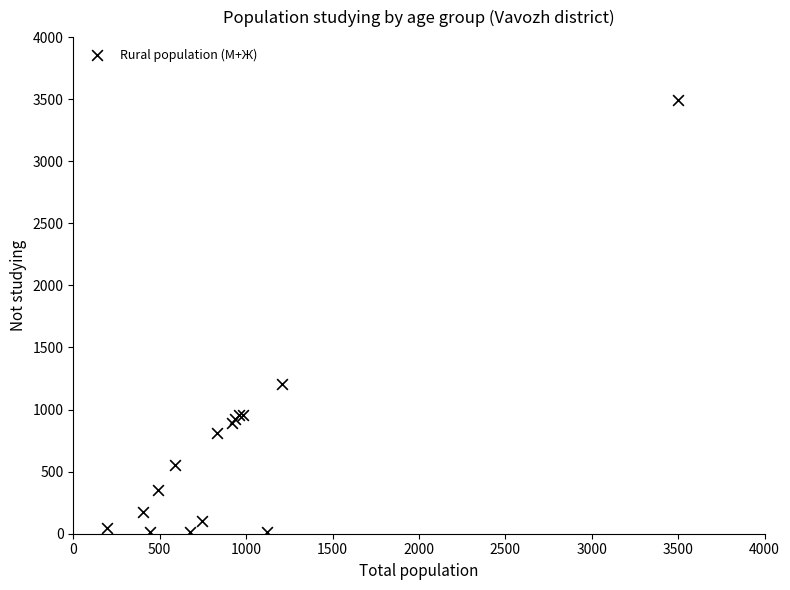

What Y value in the scatter plot is closest to 1753?

1202